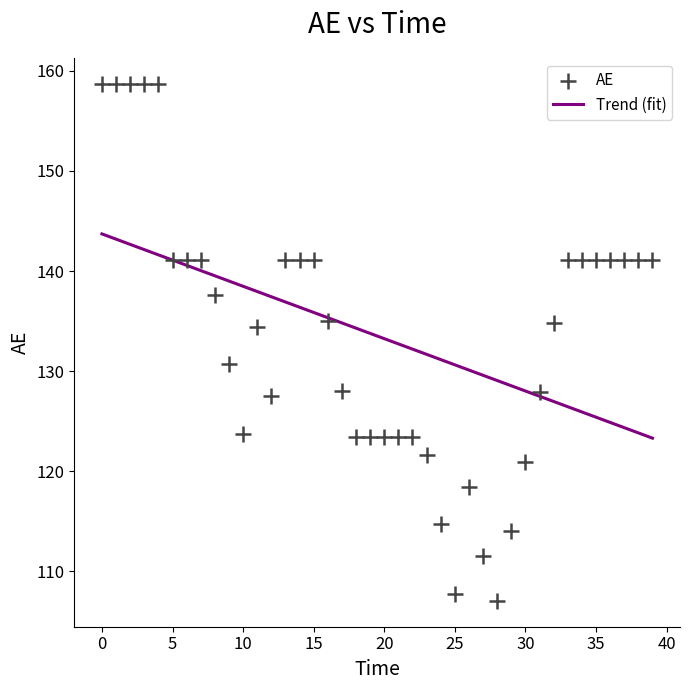

What Y value in the scatter plot is closest to 132?

130.7